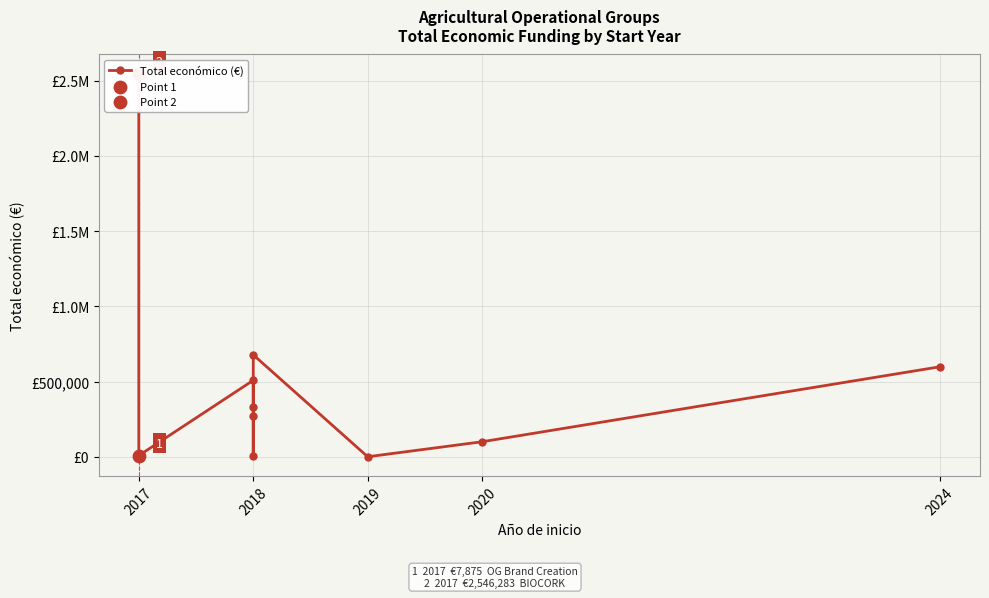

What is the ratio of the value at 2018 to the value at 2020?

3.3